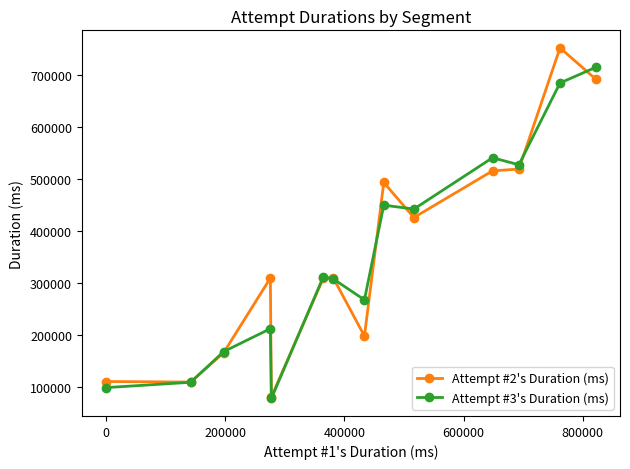

True or false: Attempt #3's Duration (ms) has more than 0 points higher than both neighbors.

True